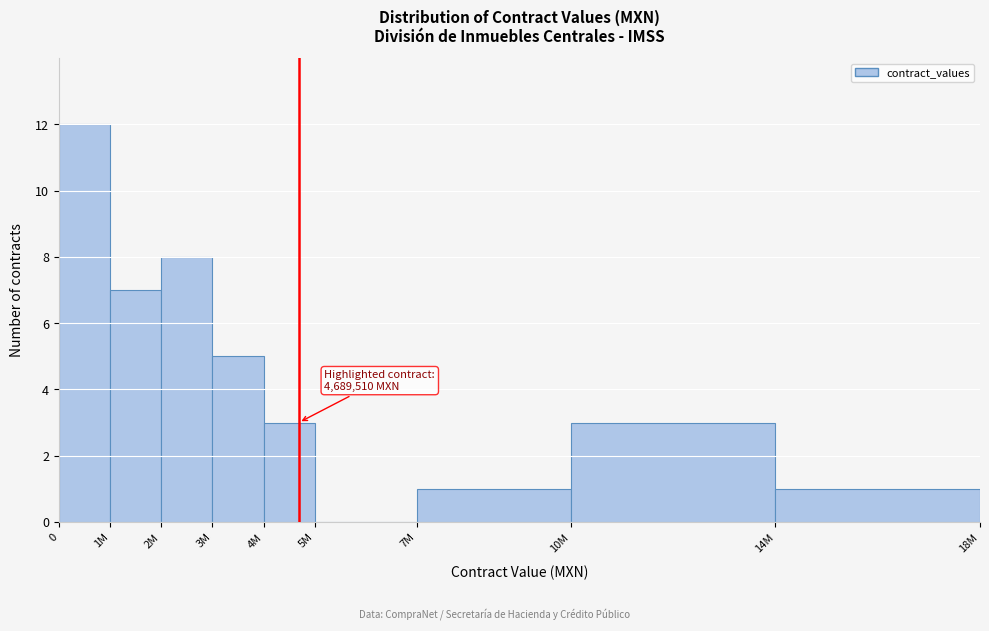

Reading left to right, transcribe all the data shown in this chart.

0=12	1M=7	2M=8	3M=5	4M=3	5M=0	7M=1	10M=3	14M=1